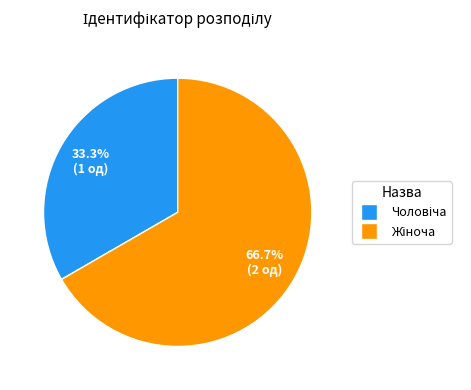

Does any single category account for the majority?

Yes